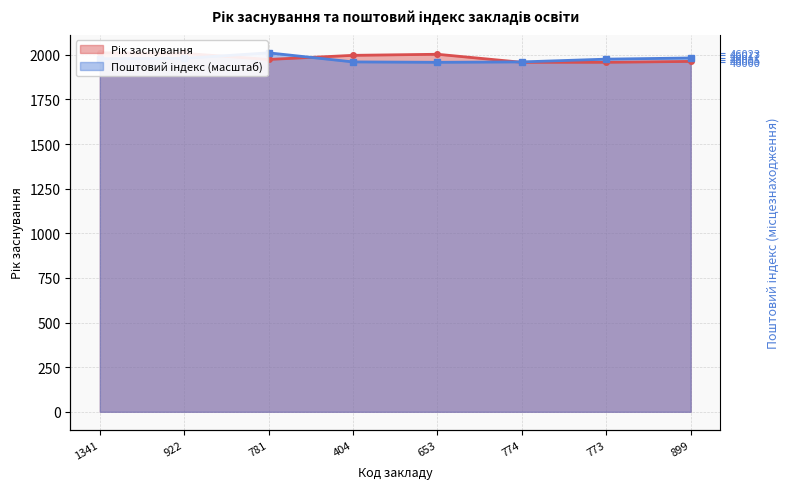

What is the difference between the Поштовий індекс (місцезнаходження) values at 781 and 1341?

33.1